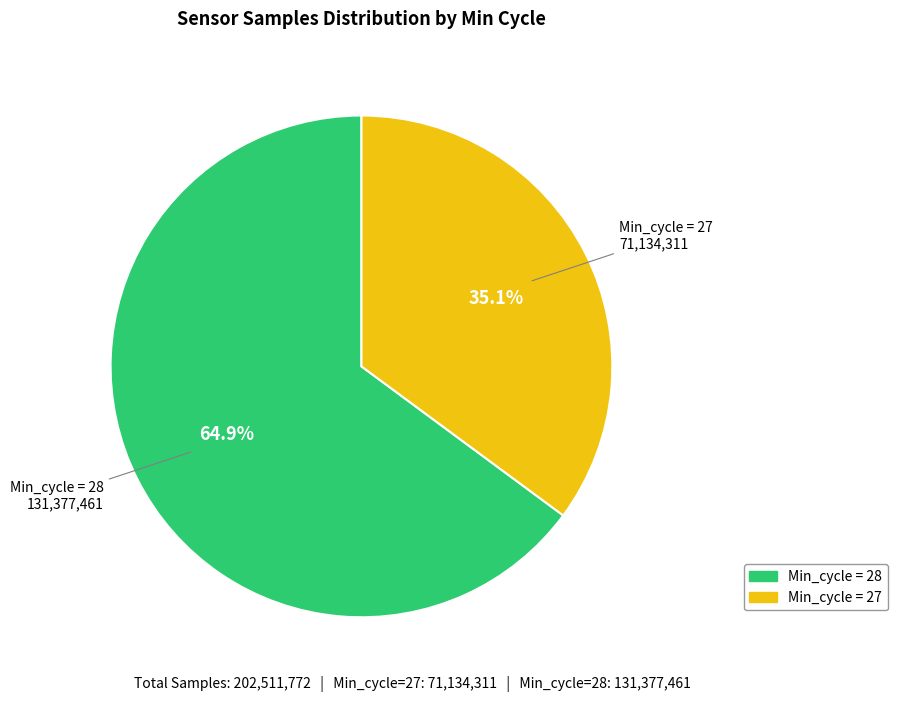

Approximately how many times larger is the value at Min_cycle = 27 compared to Min_cycle = 28?

0.5